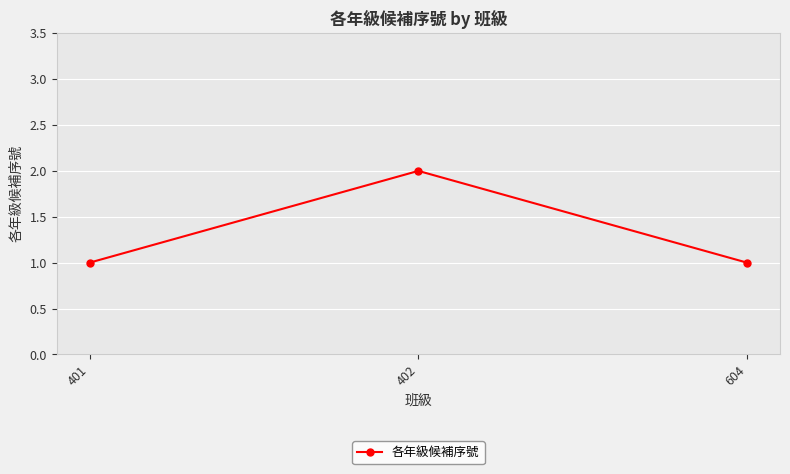

Which label corresponds to the largest value in the chart?

402